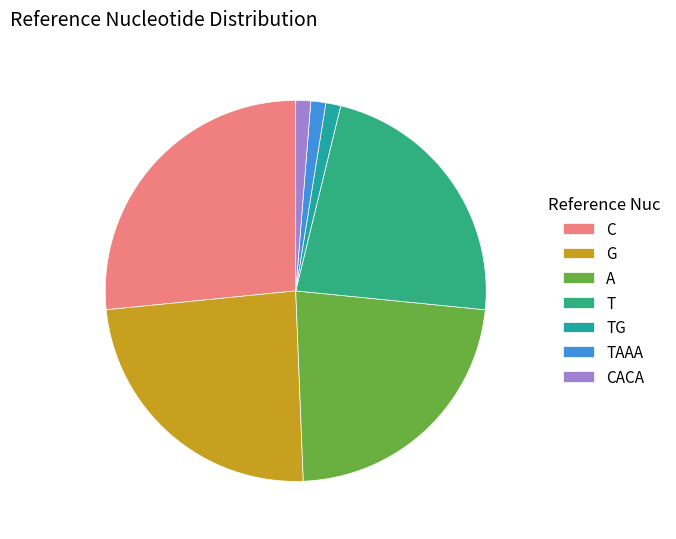

How many slices are in this pie chart?

7